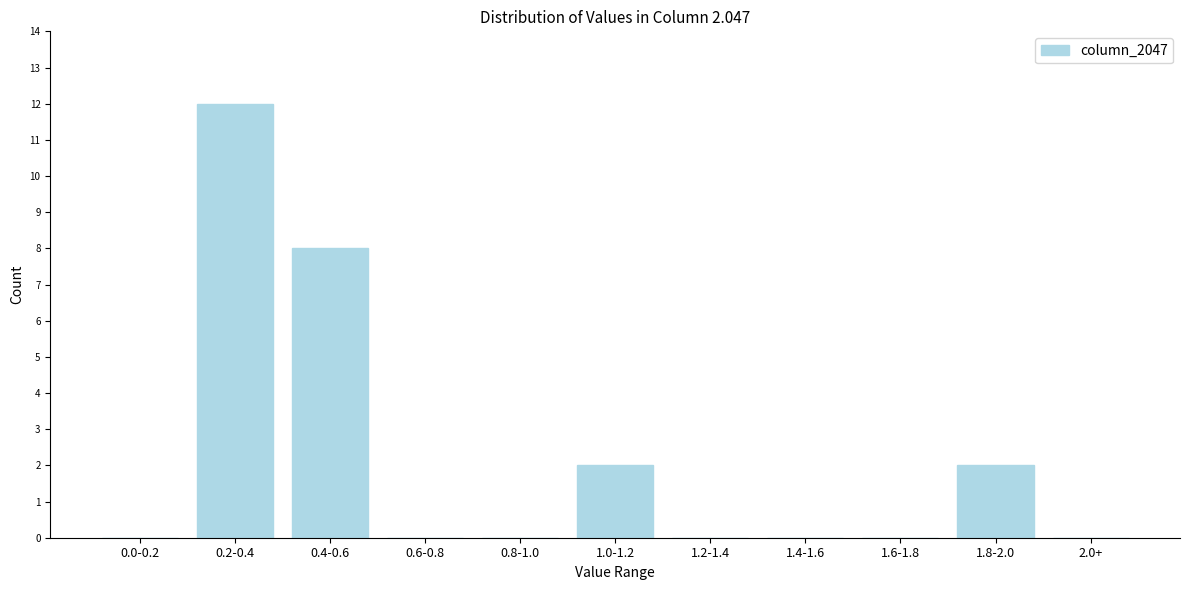

Reading left to right, extract all data points from this chart.

0.0-0.2=0	0.2-0.4=12	0.4-0.6=8	0.6-0.8=0	0.8-1.0=0	1.0-1.2=2	1.2-1.4=0	1.4-1.6=0	1.6-1.8=0	1.8-2.0=2	2.0+=0